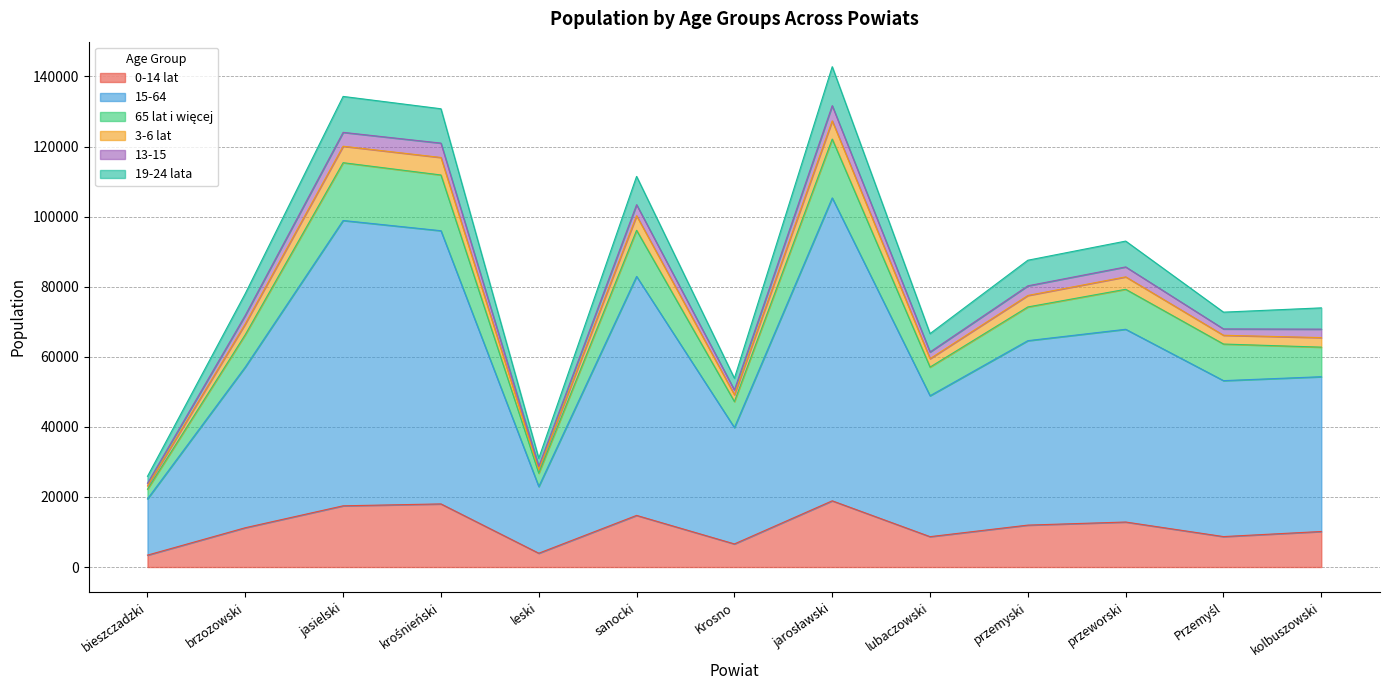

Where is 0-14 lat nearest to the value 11146?

brzozowski